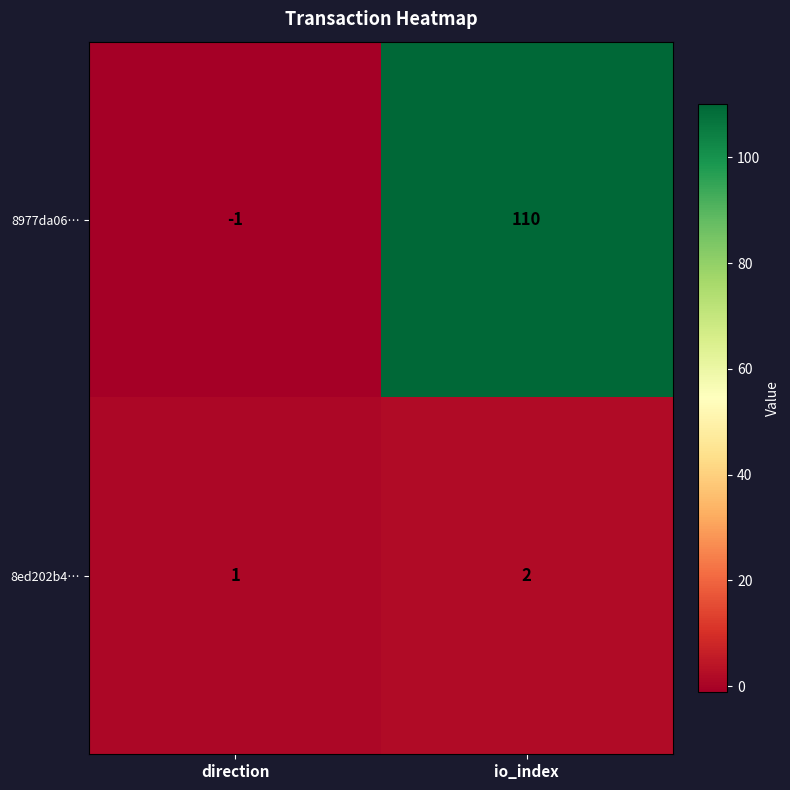

Which series has the largest total across all categories?

8977da06…